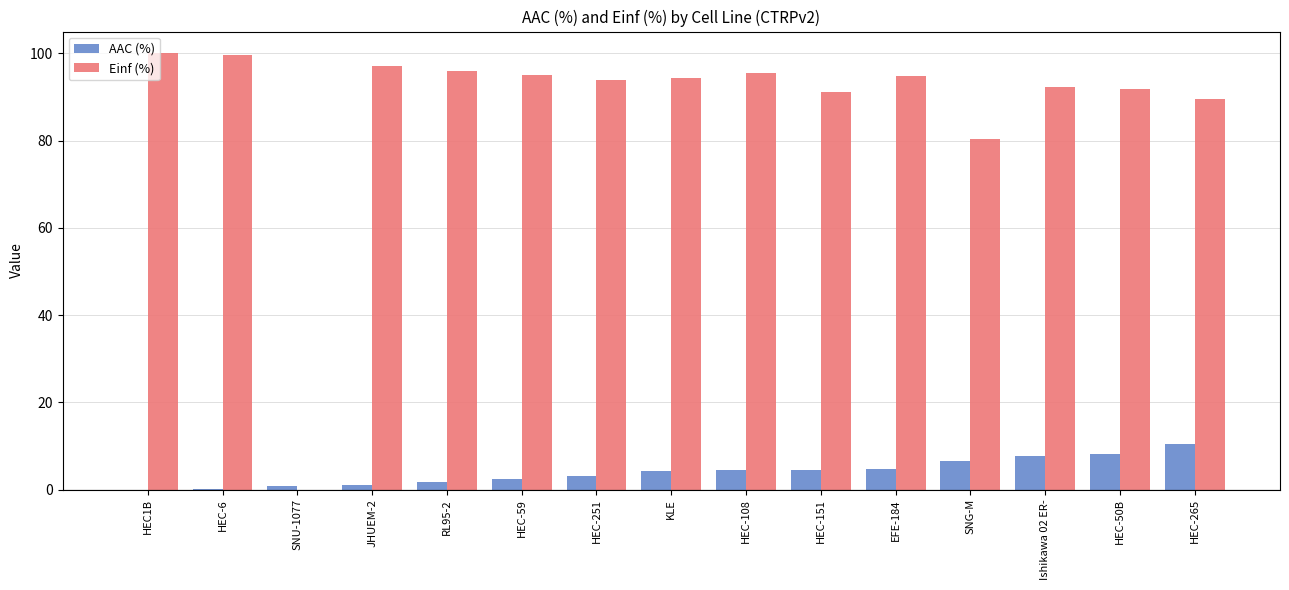

At which label does Einf (%) first exceed 94?

HEC1B